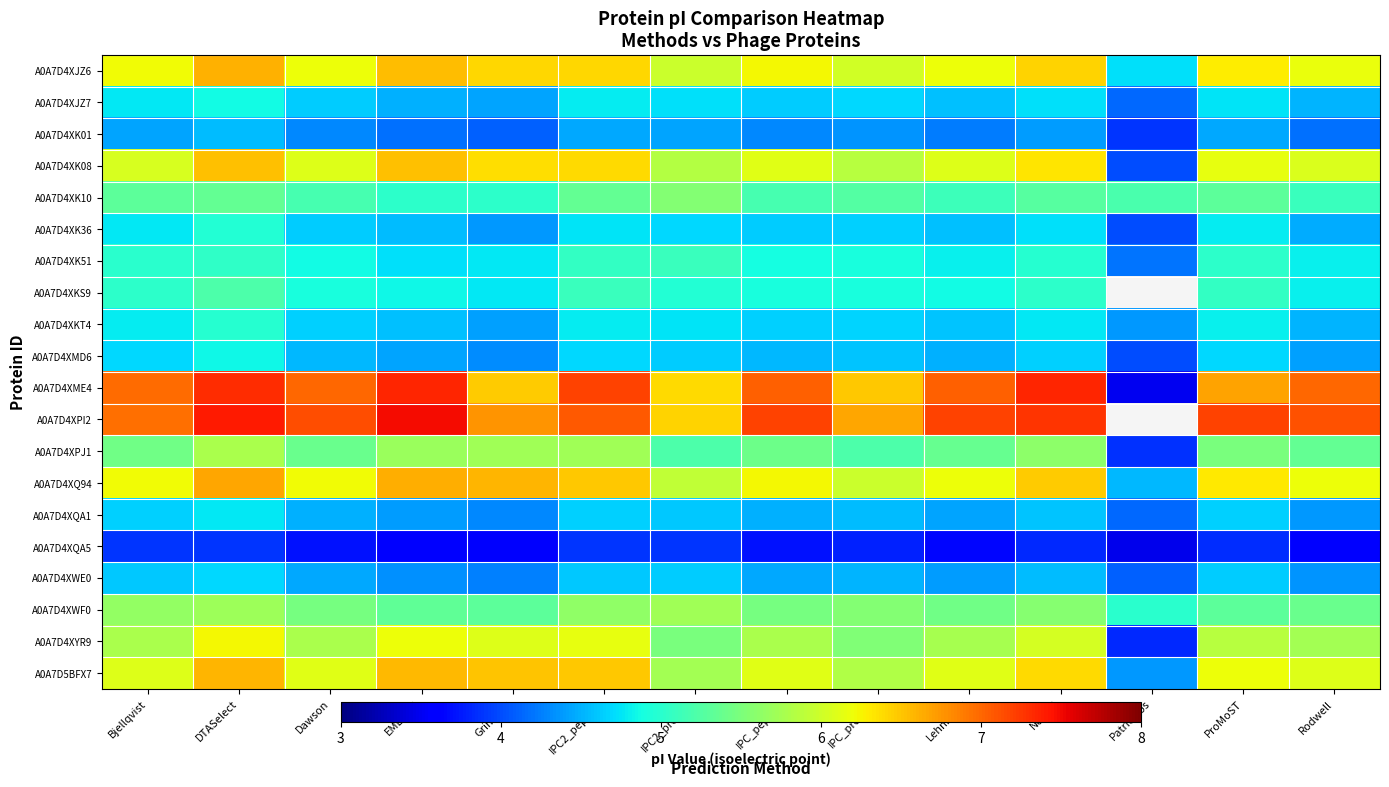

At which category is the sum across all series the highest?

DTASelect